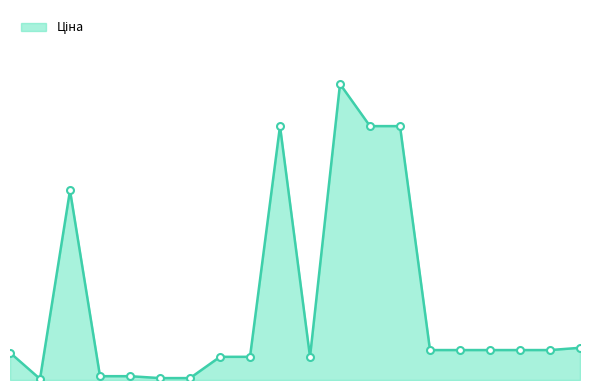

Does the chart have visible grid lines?

No